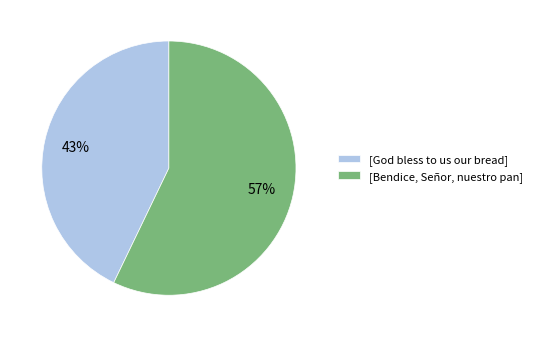

Count the number of slices in the pie.

2